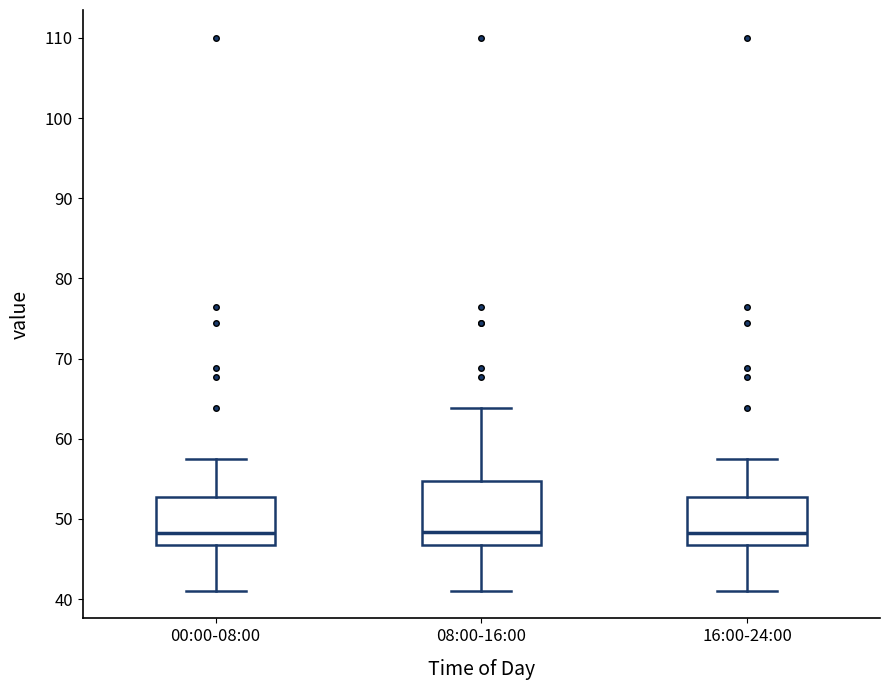

Where does the lower whisker of the box for 00:00-08:00 end on the y-axis? The values are not printed on the chart, so give them approximately, as read against the axis.

41